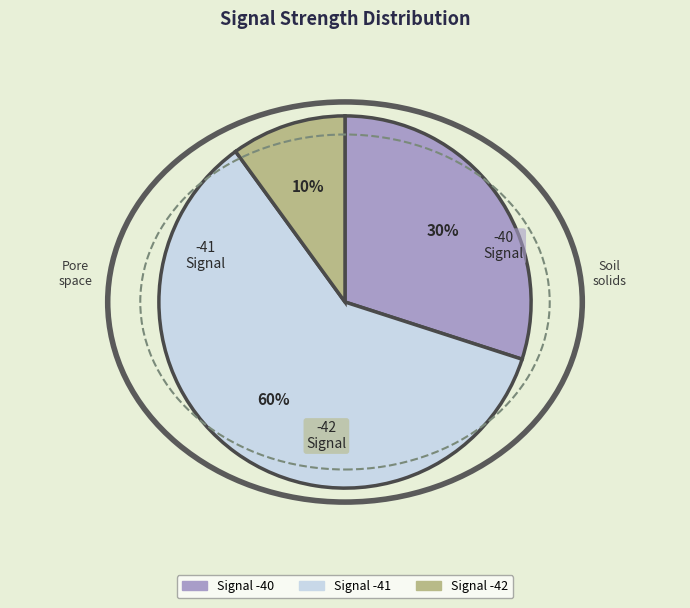

Which category has the biggest portion of the pie?

-41